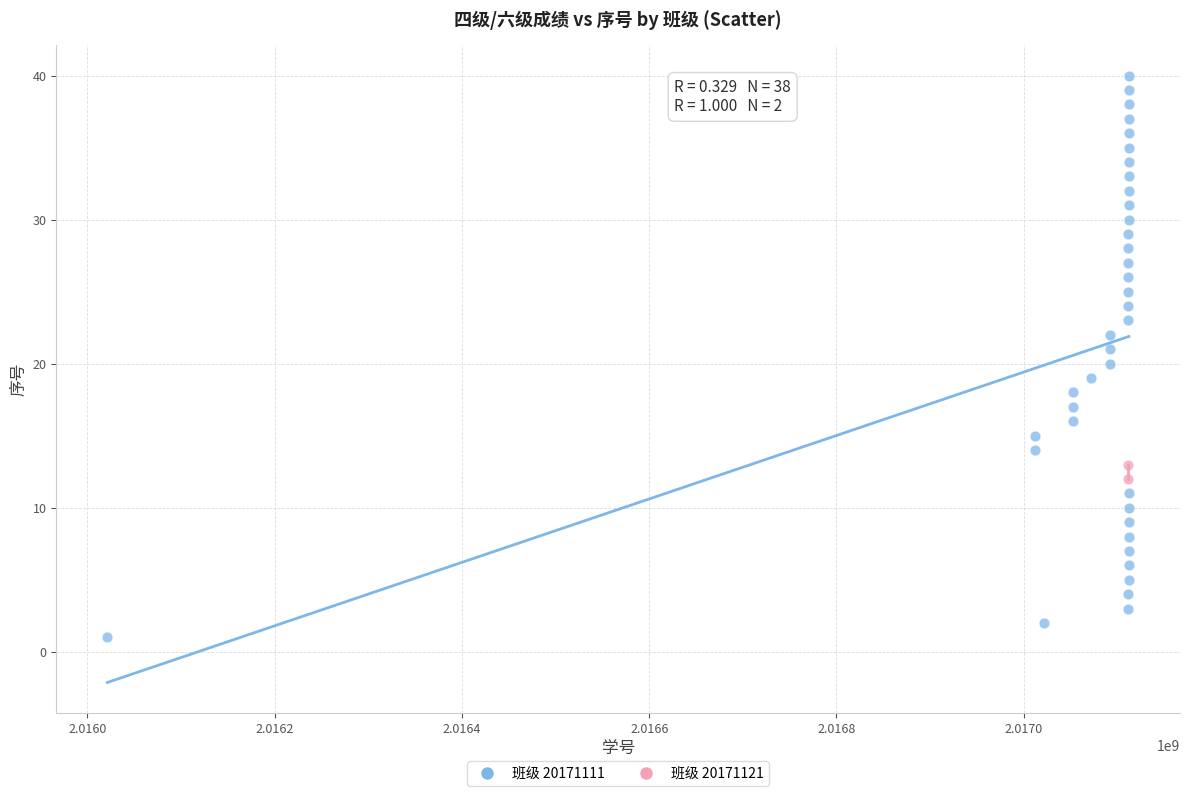

What are all the series names shown in the legend?

班级 20171111, 班级 20171121